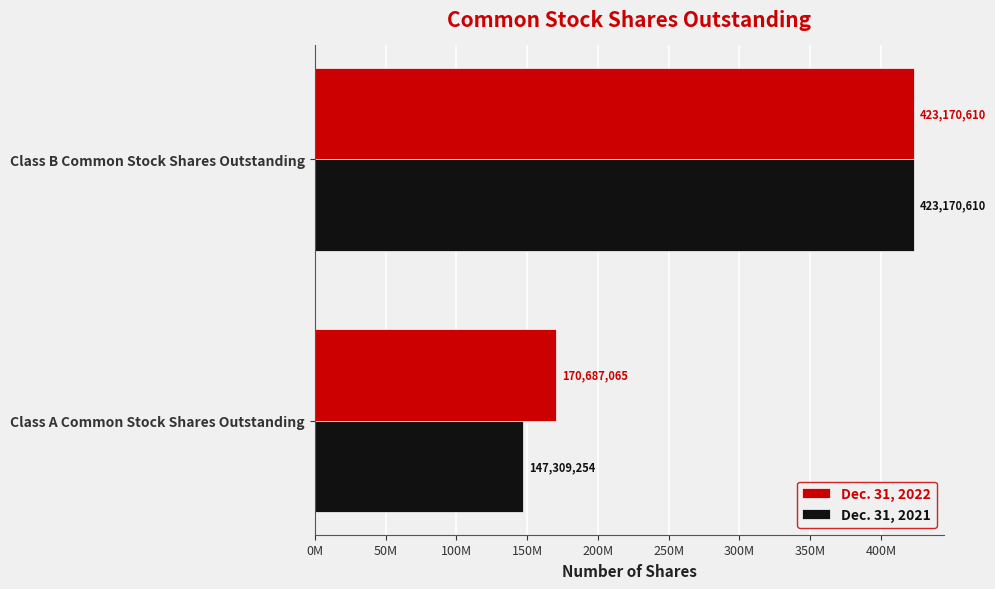

What are all the series names shown in the legend?

Dec. 31, 2022, Dec. 31, 2021